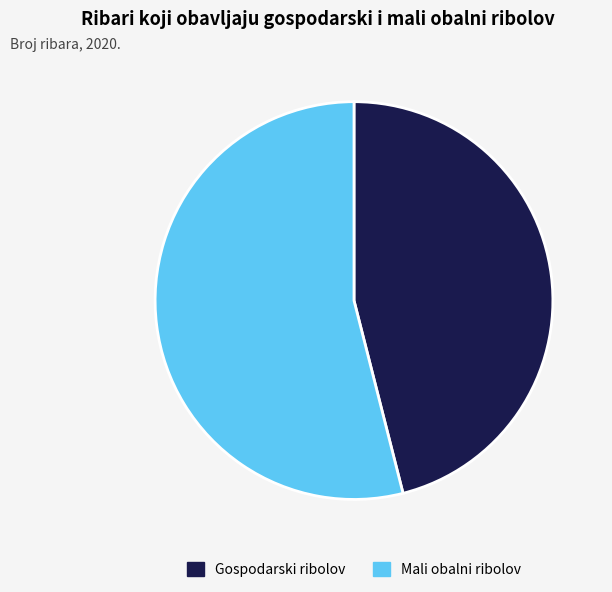

Approximately how many times larger is the value at Gospodarski ribolov compared to Mali obalni ribolov?

0.9